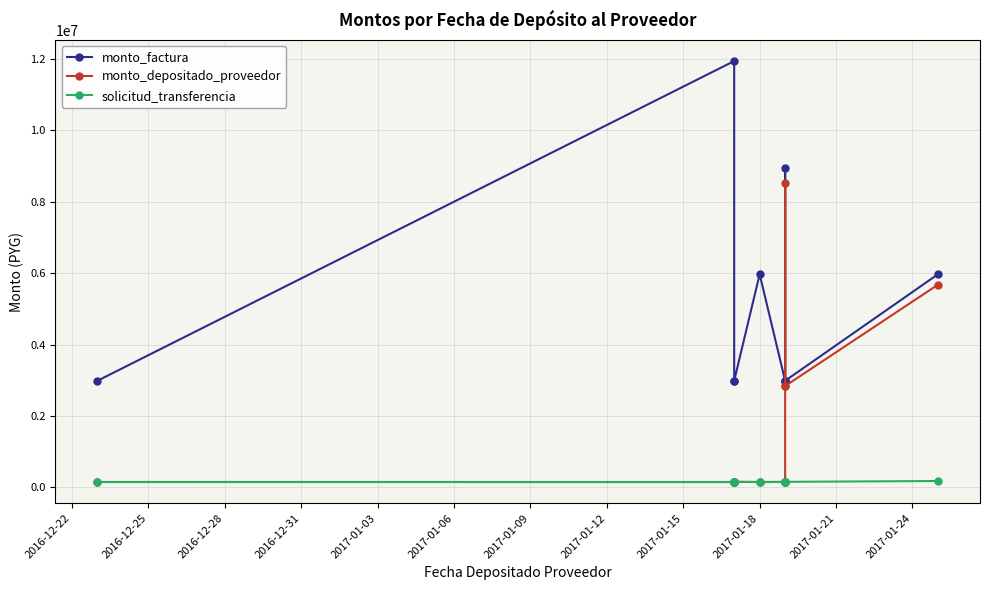

True or false: solicitud_transferencia has more than 1 points higher than both neighbors.

False